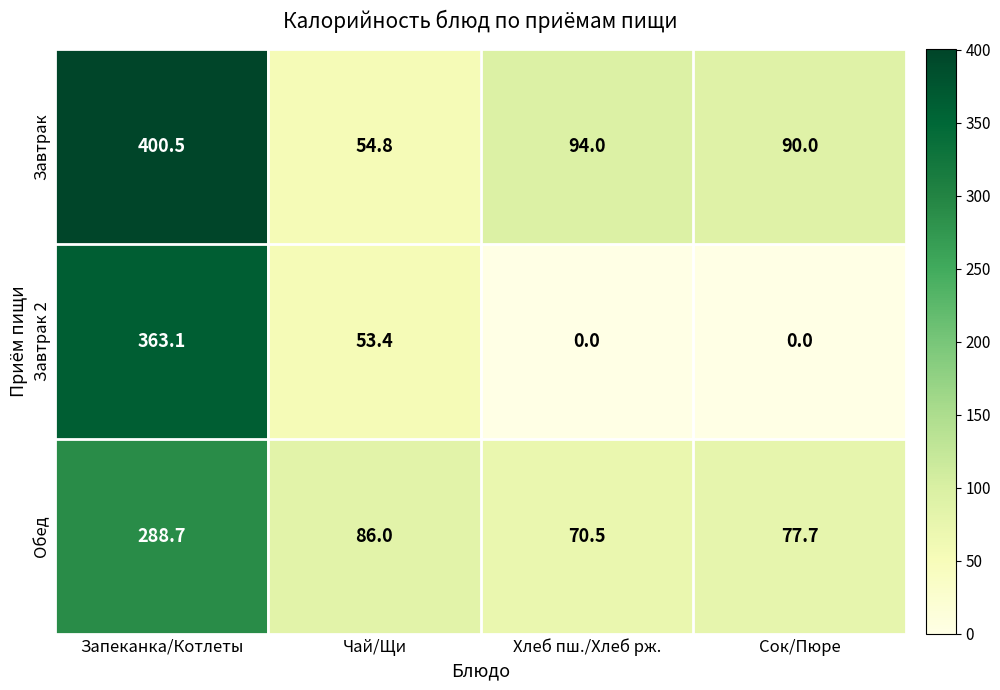

At how many categories does at least one series exceed 1?

4